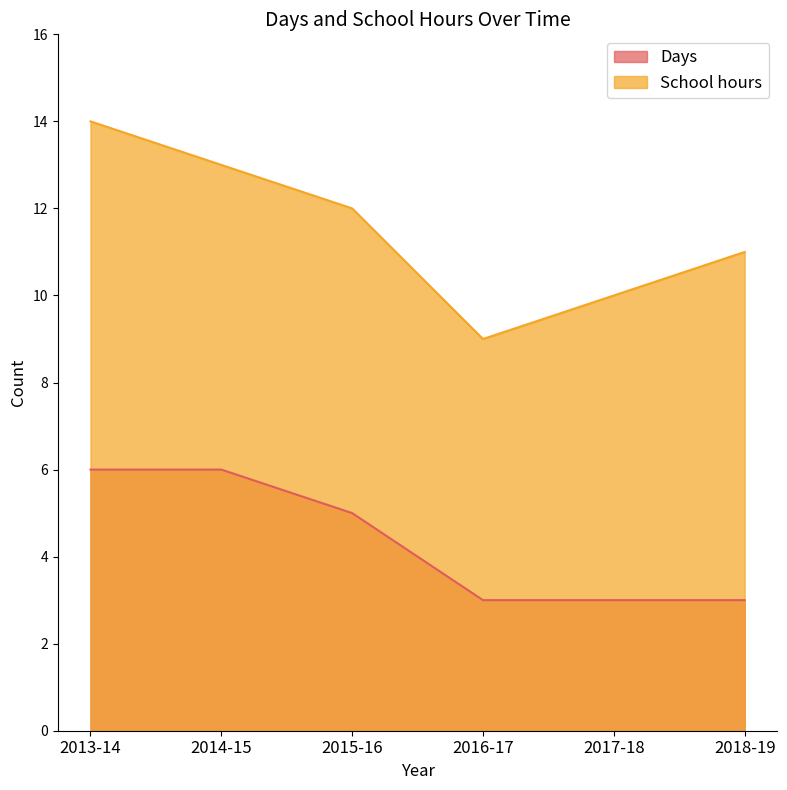

How many lines are shown in the chart?

2